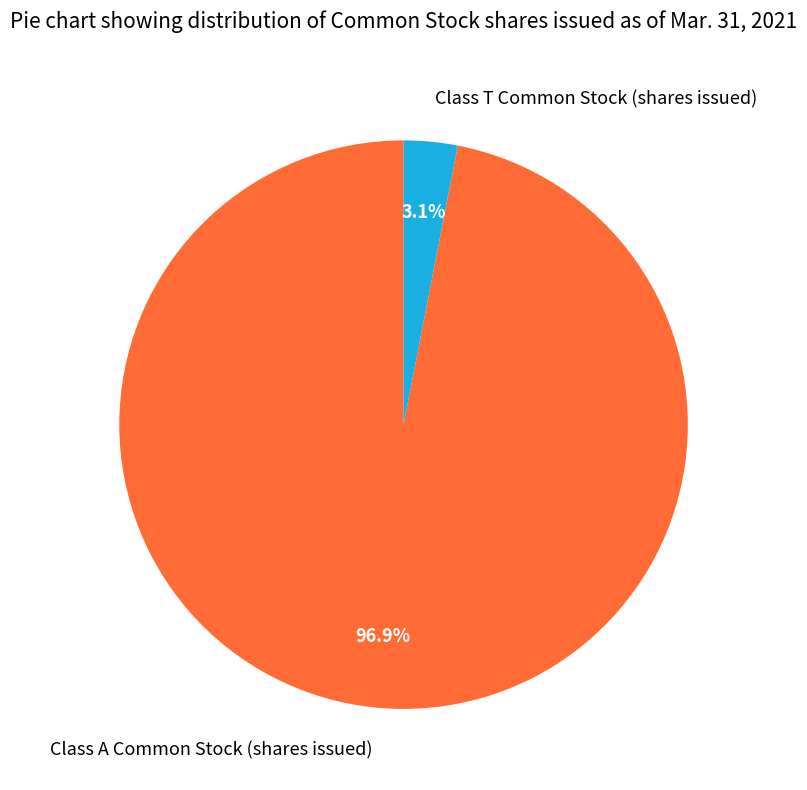

The Class T Common Stock (shares issued) slice represents 3% of the pie. True or false?

True